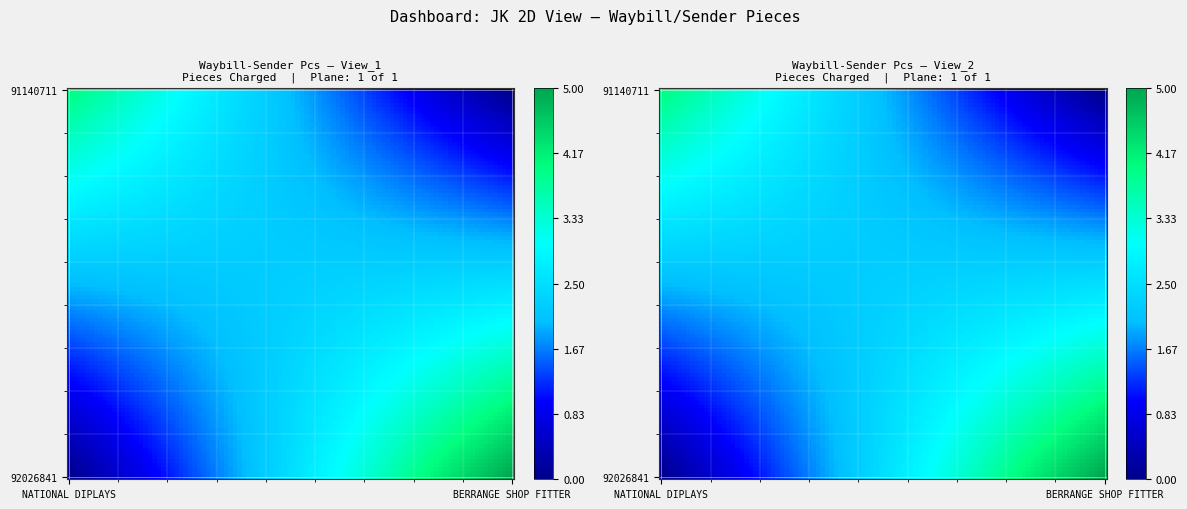

Which series has the largest range (max minus min)?

92026841